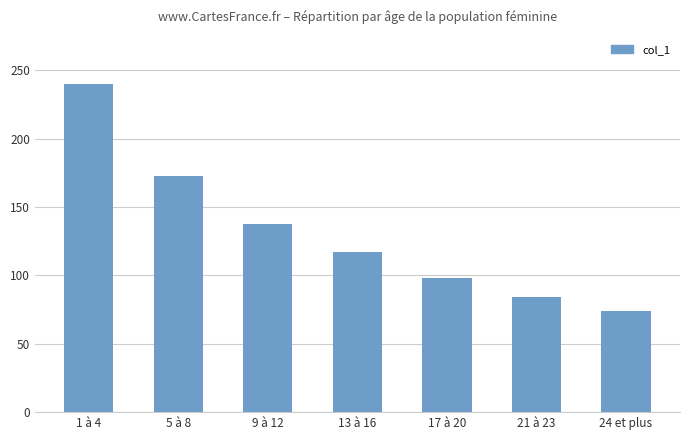

What is the label of the 6th bar from the right?

5 à 8